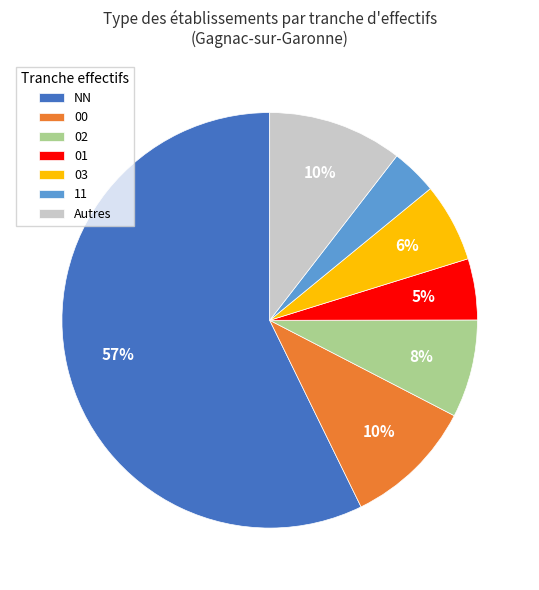

Is the sum of 02 and NN greater than half?

Yes